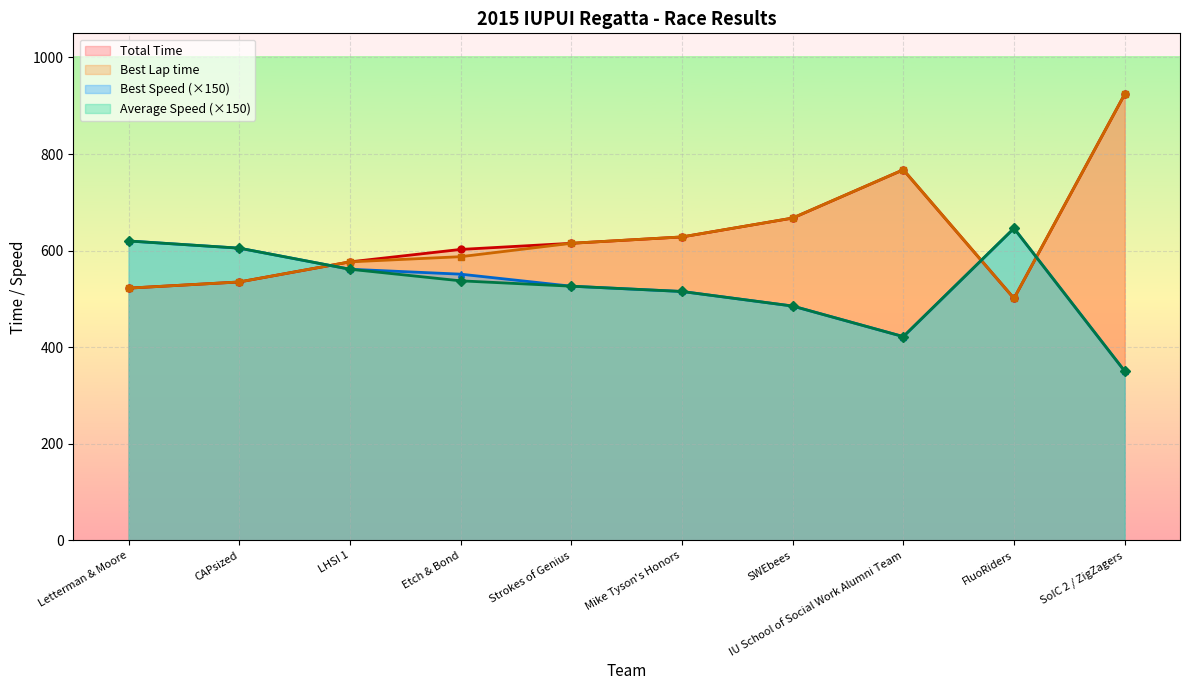

How many lines are shown in the chart?

4